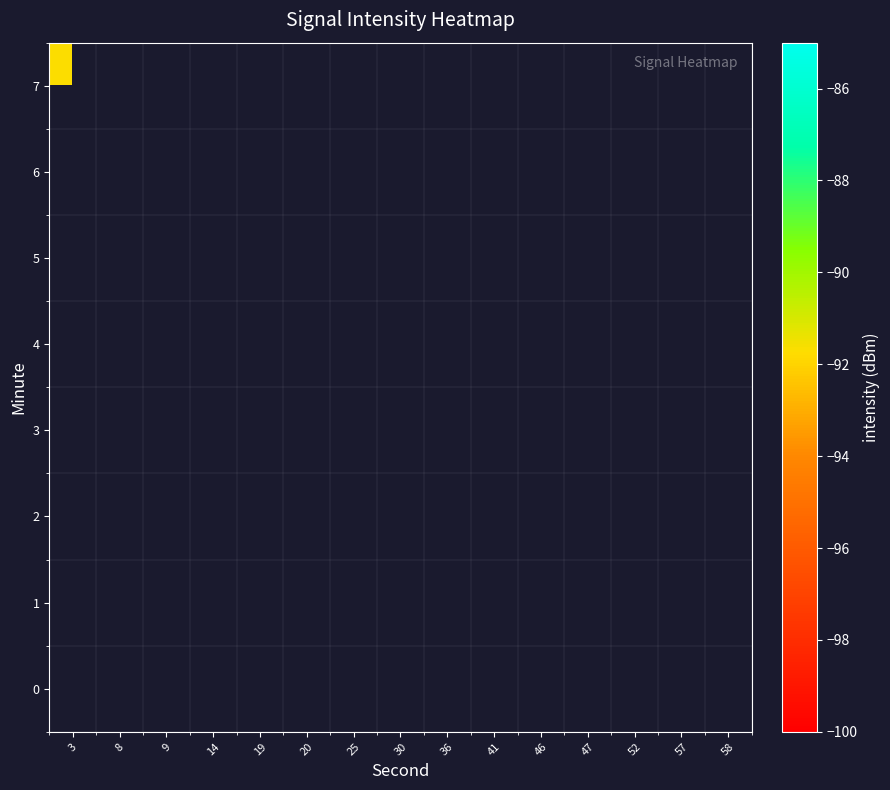

How many negative values does the row_0 series have?

5